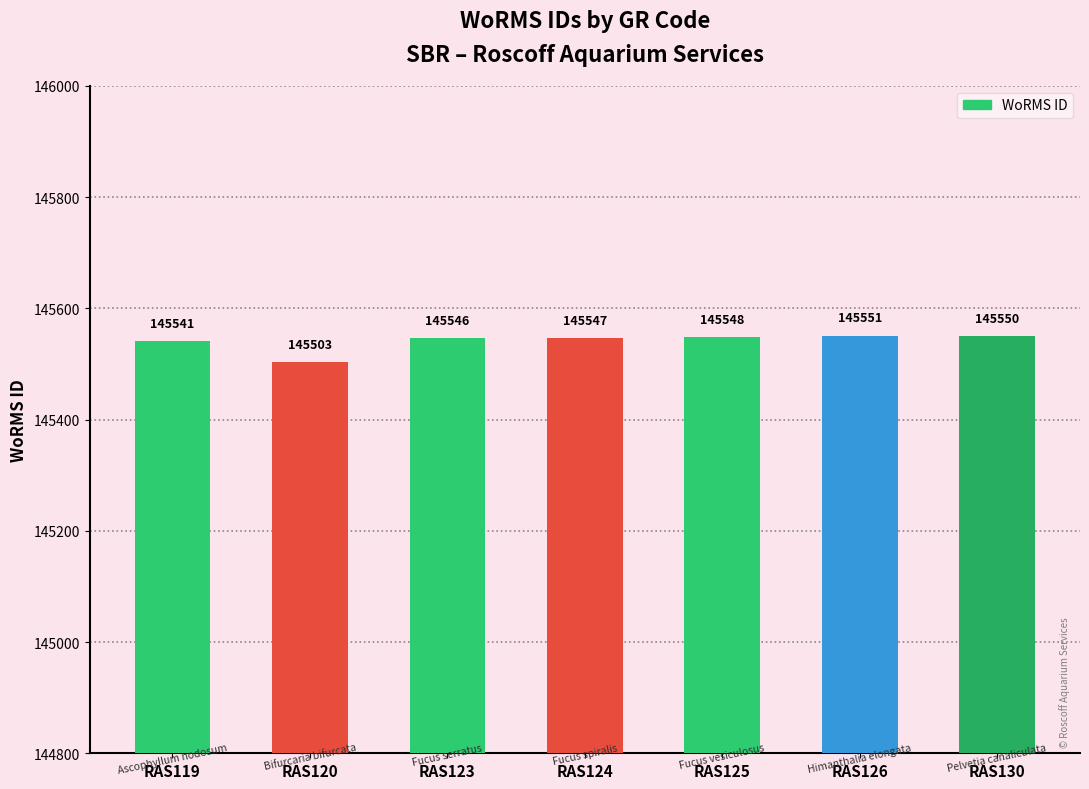

List the labels in order of value, smallest first.

RAS120, RAS119, RAS123, RAS124, RAS125, RAS130, RAS126